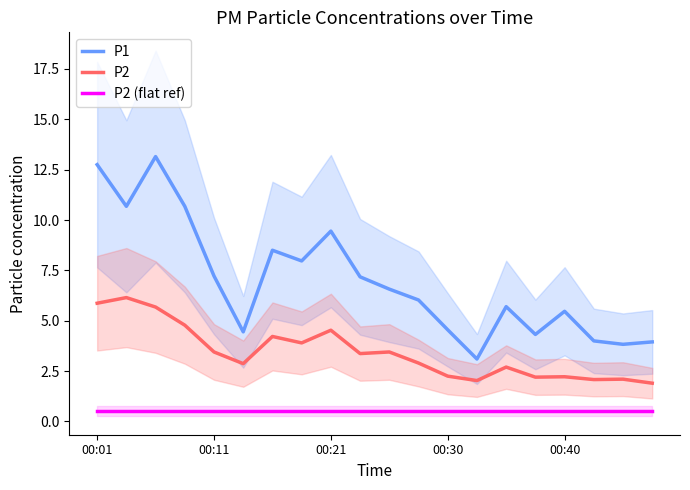

What are all the series names shown in the legend?

P1, P2, P2 (flat ref)